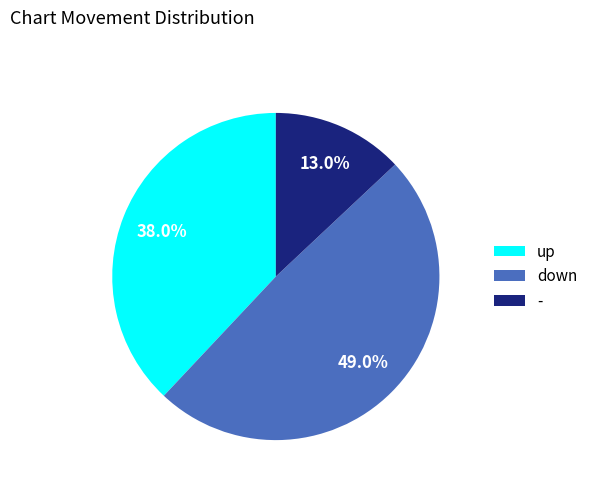

Does - represent more than half of the total?

No